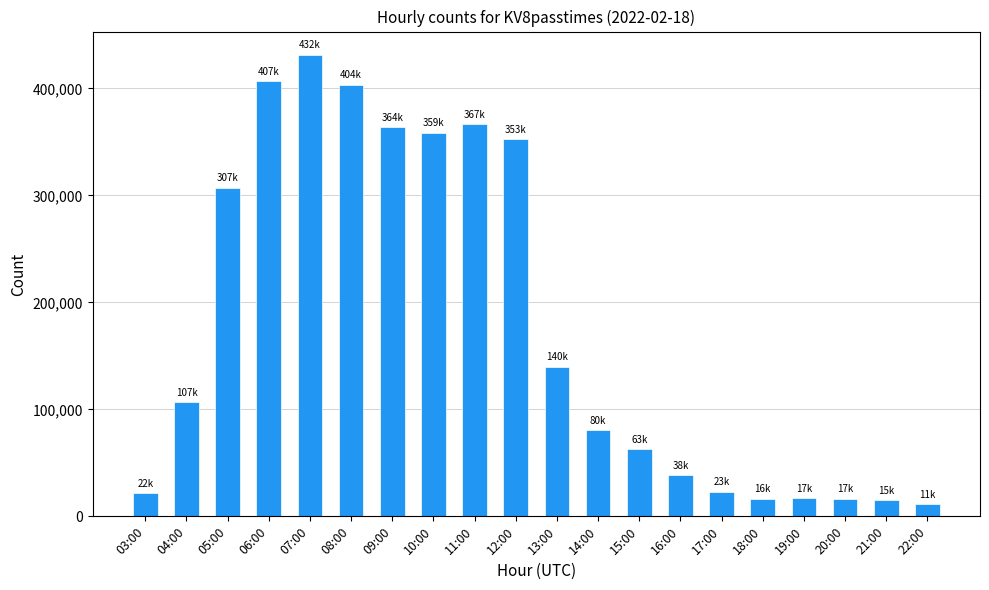

Are the bars horizontal?

No